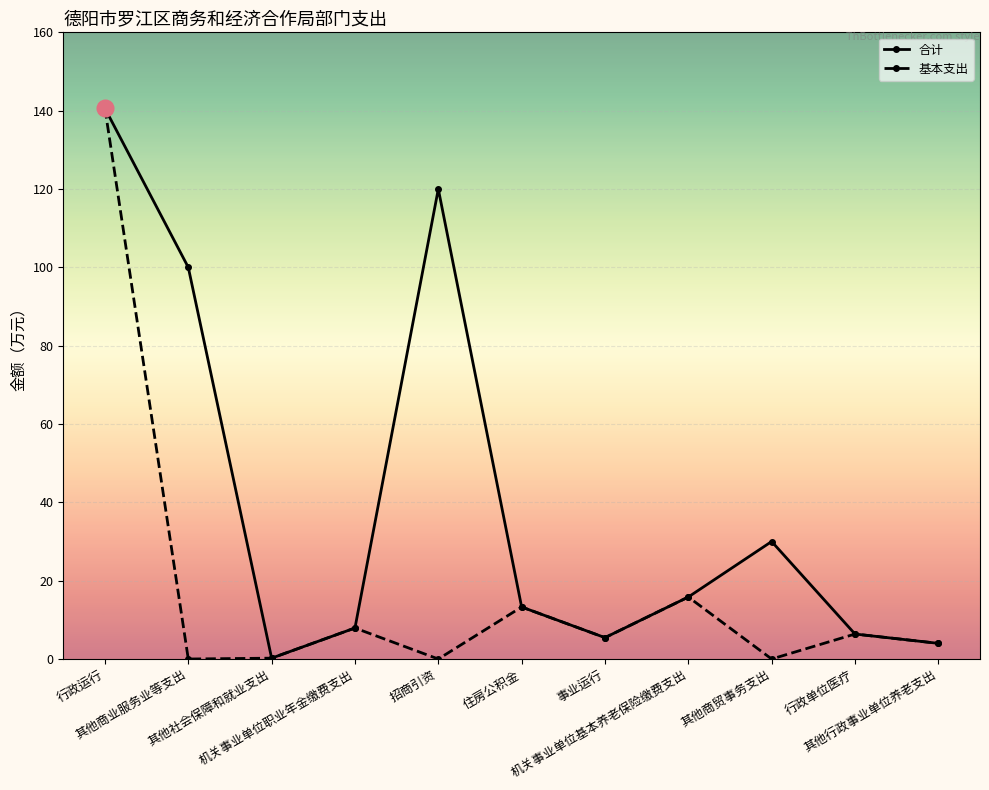

How many interior local peaks does the 合计 series have?

2